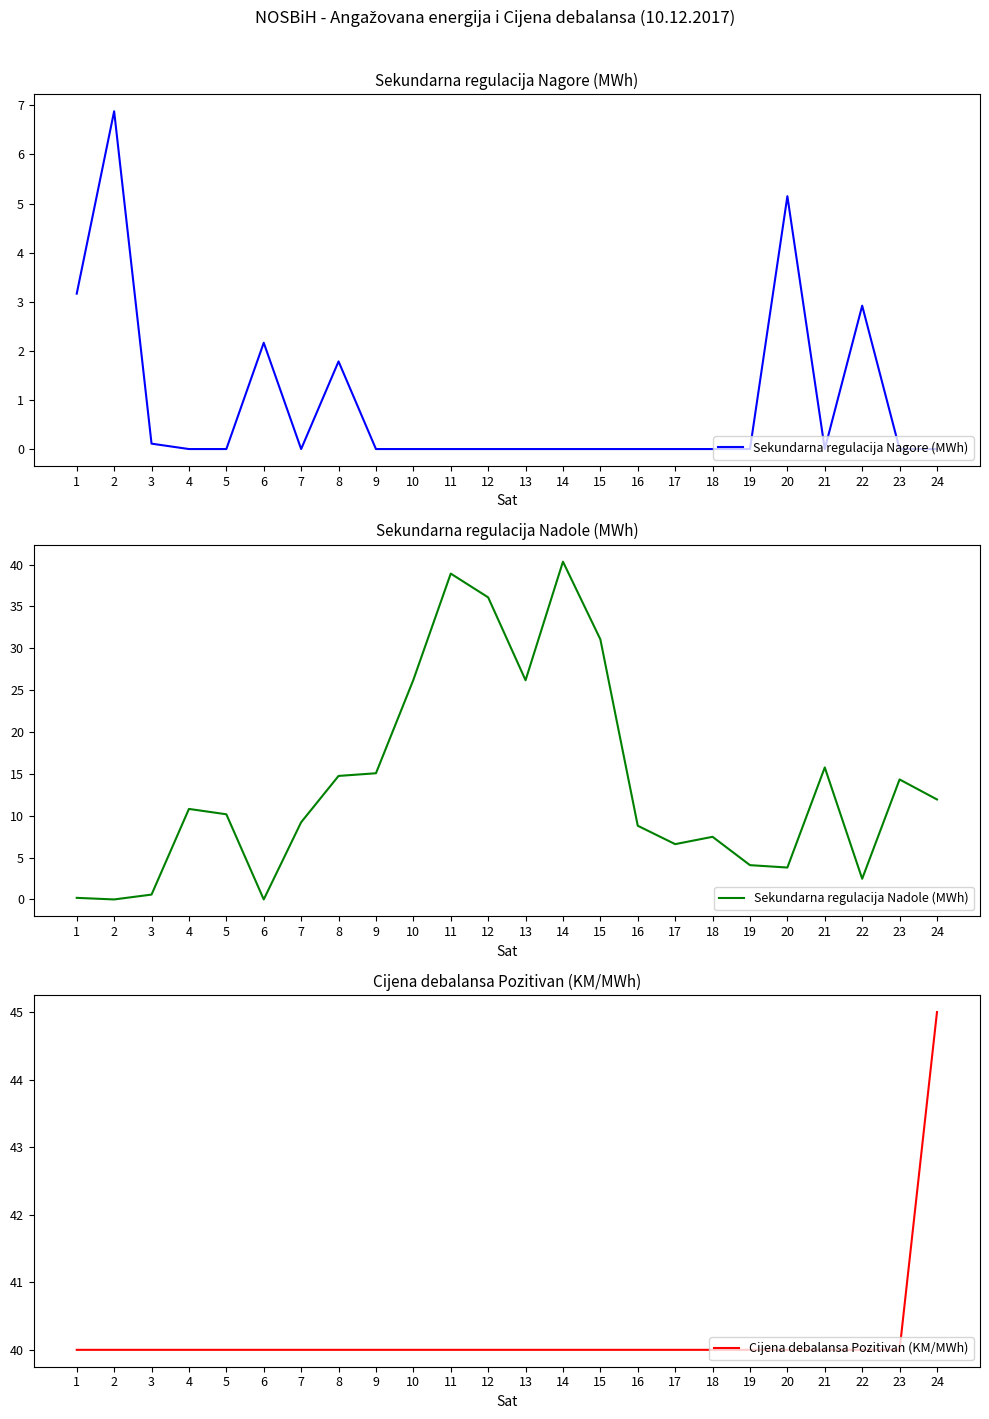

At 8, list the series in order from largest to smallest.

Cijena debalansa Pozitivan (KM/MWh), Sekundarna regulacija Nadole (MWh), Sekundarna regulacija Nagore (MWh)